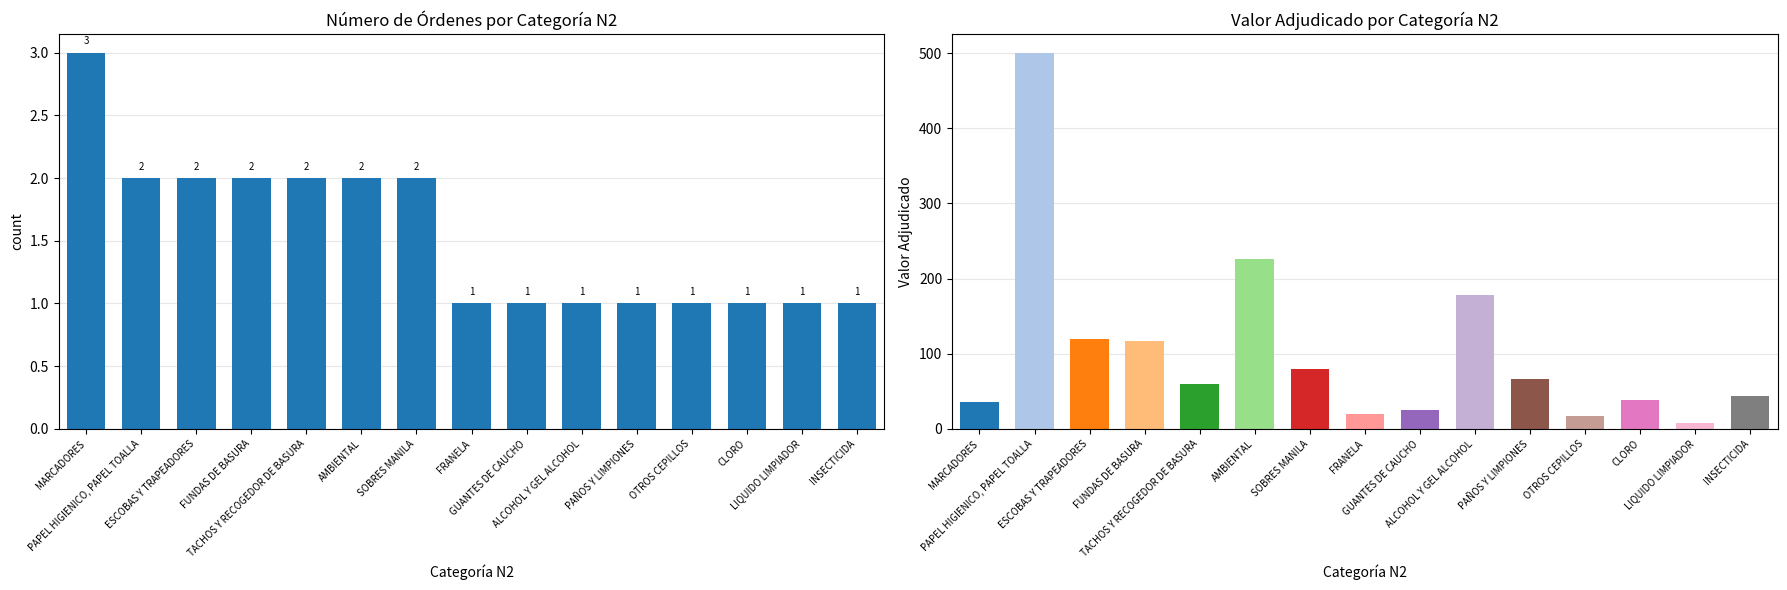

List the labels in order of value, smallest first.

FRANELA, GUANTES DE CAUCHO, ALCOHOL Y GEL ALCOHOL, PAÑOS Y LIMPIONES, OTROS CEPILLOS, CLORO, LIQUIDO LIMPIADOR, INSECTICIDA, PAPEL HIGIENICO, PAPEL TOALLA, ESCOBAS Y TRAPEADORES, FUNDAS DE BASURA, TACHOS Y RECOGEDOR DE BASURA, AMBIENTAL, SOBRES MANILA, MARCADORES